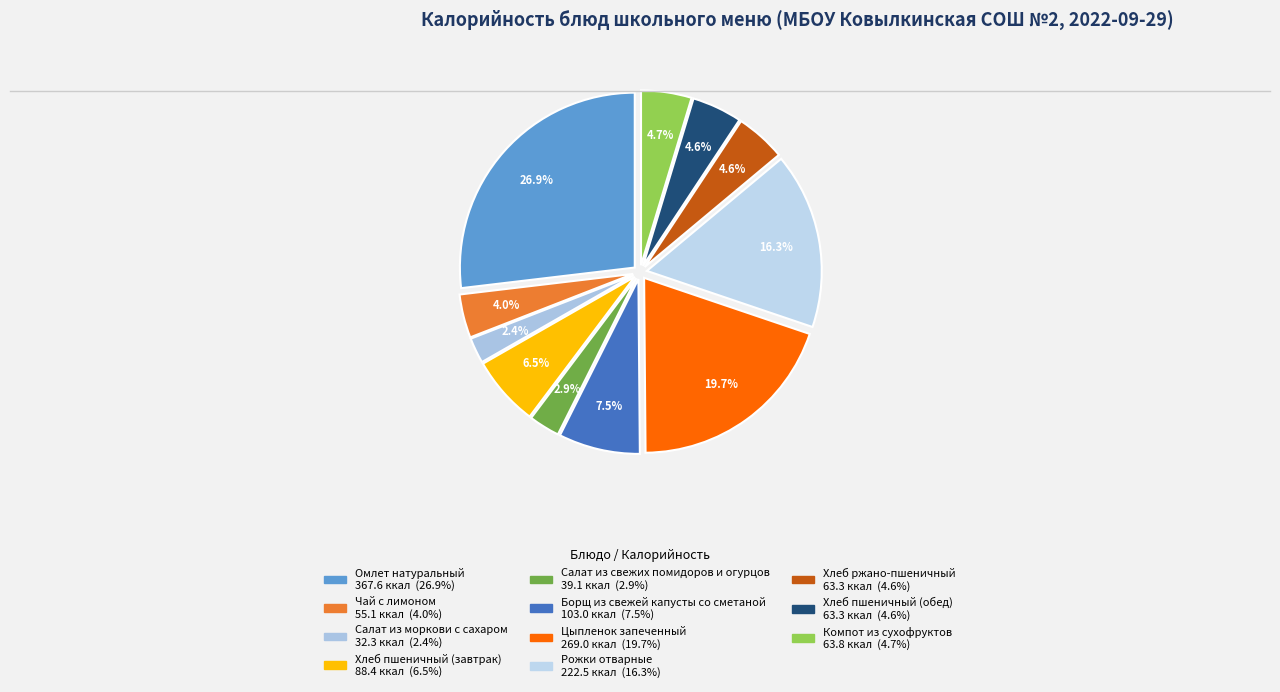

How many segments does this pie chart have?

11